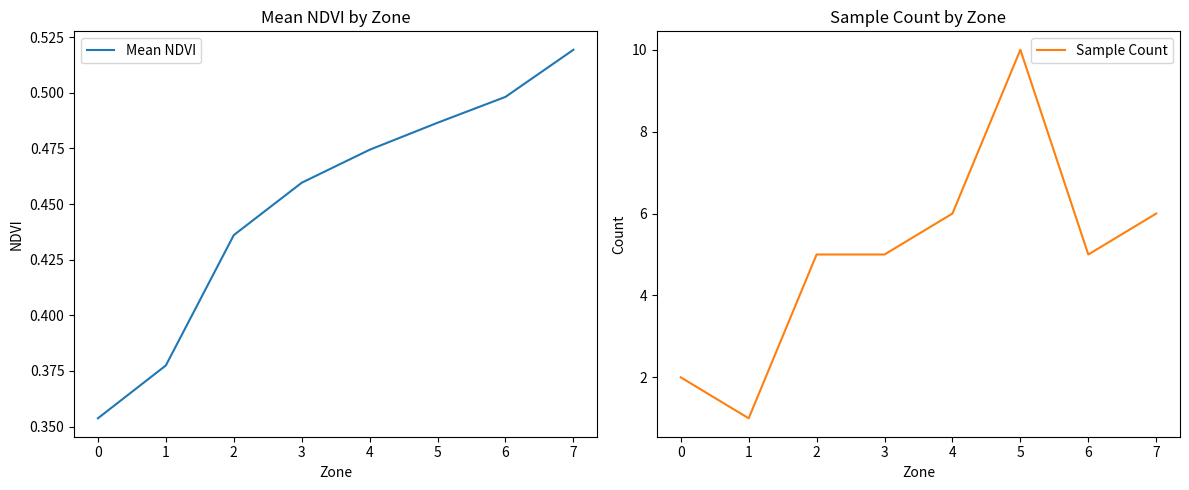

The value of Sample Count at 6 is 5. True or false?

True